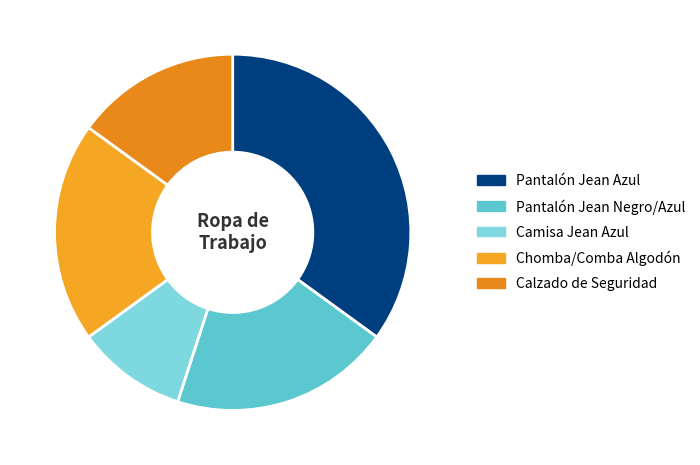

The Pantalón Jean Negro/Azul slice represents 15% of the pie. True or false?

False